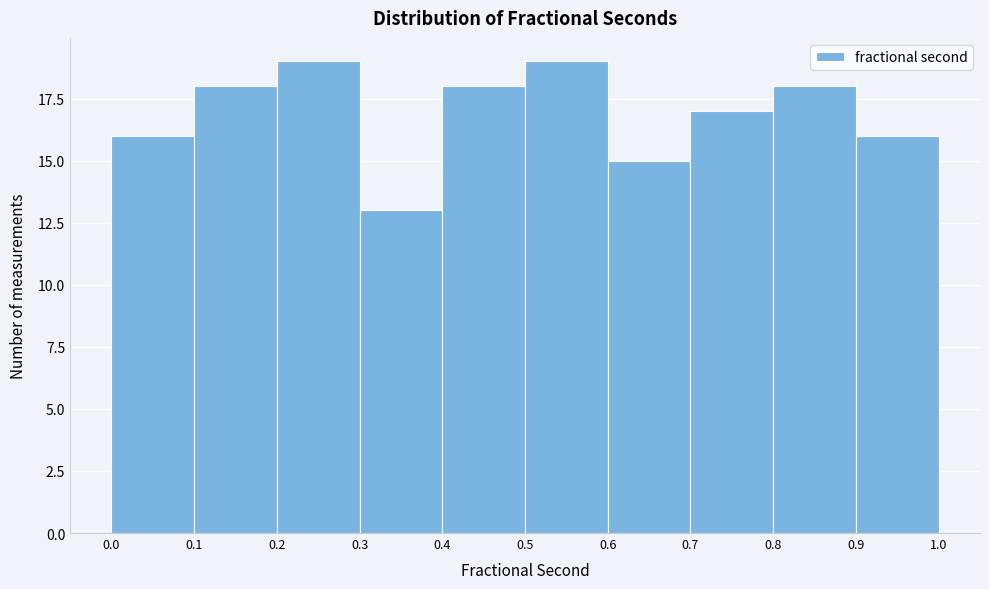

How tall is the bar that spans 0.1 to 0.2 on the x-axis? The values are not printed on the chart, so give them approximately, as read against the axis.

18